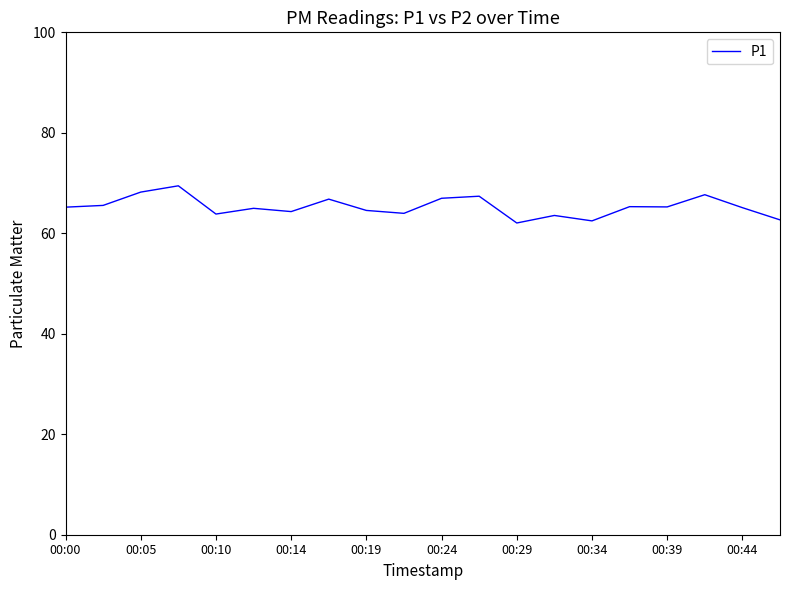

What is the difference between the maximum and minimum values?

7.4